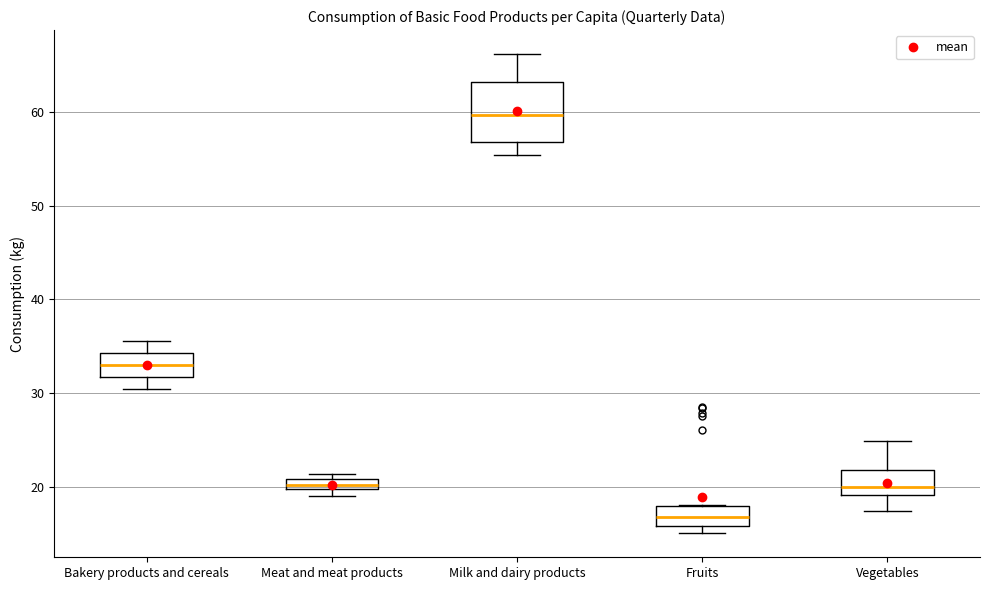

Comparing the boxes themselves (not the whiskers), which one is the tallest?

Milk and dairy products